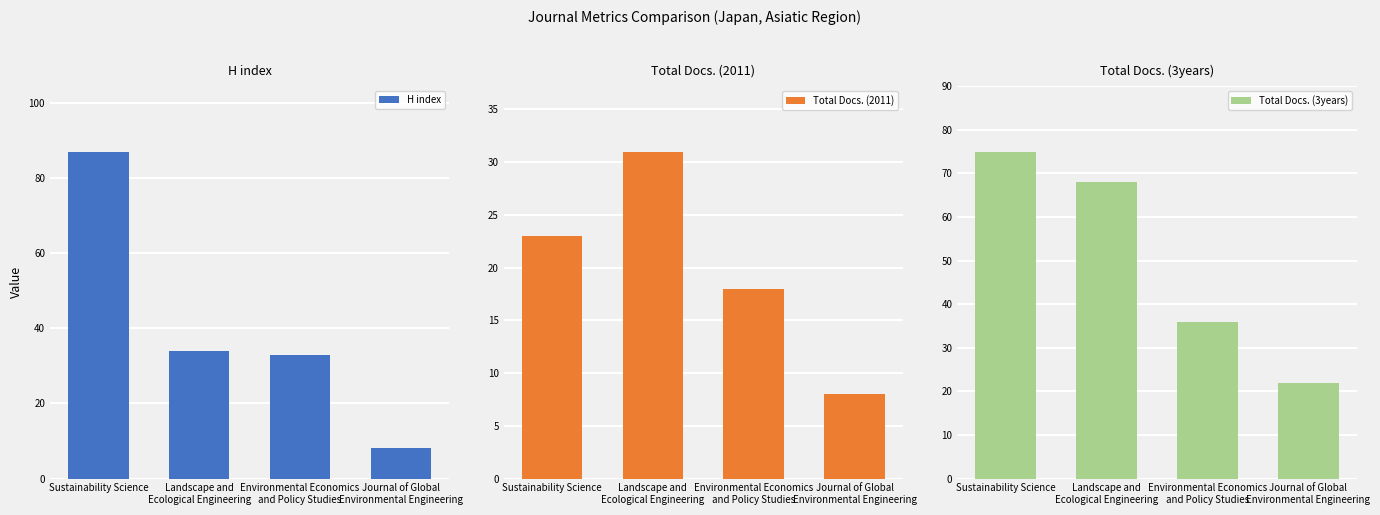

Count the Total Docs. (2011) values in the range 18 to 31.

3